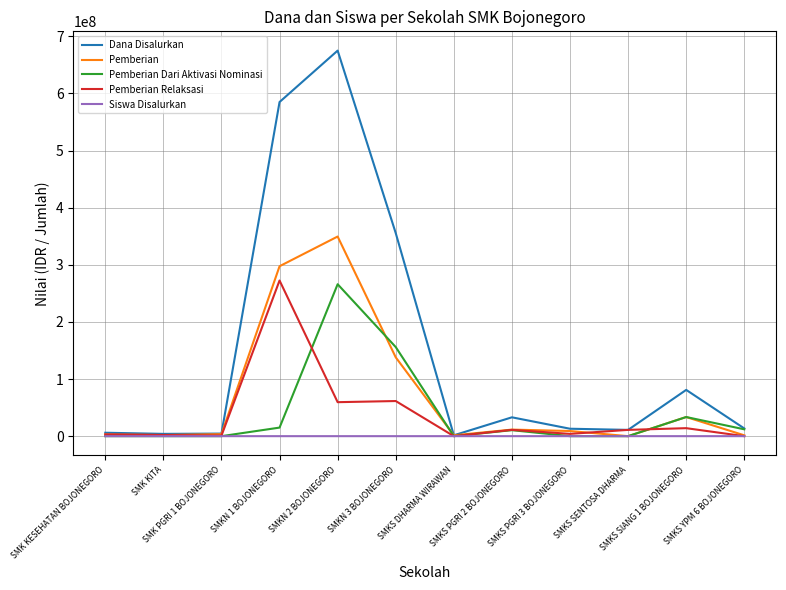

What is the maximum value shown in the chart?

675000000